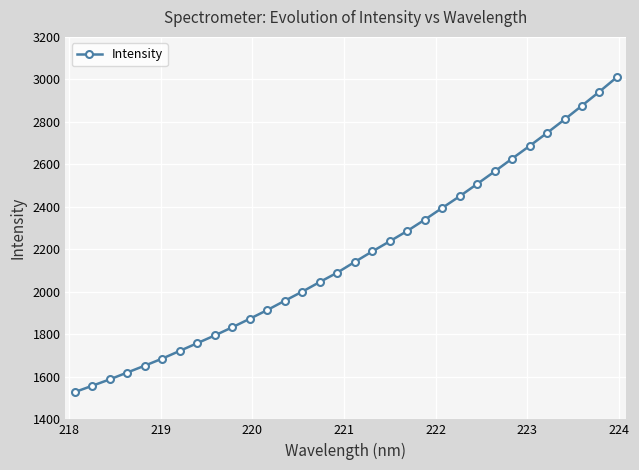

What is the sum of all values?

69439.3